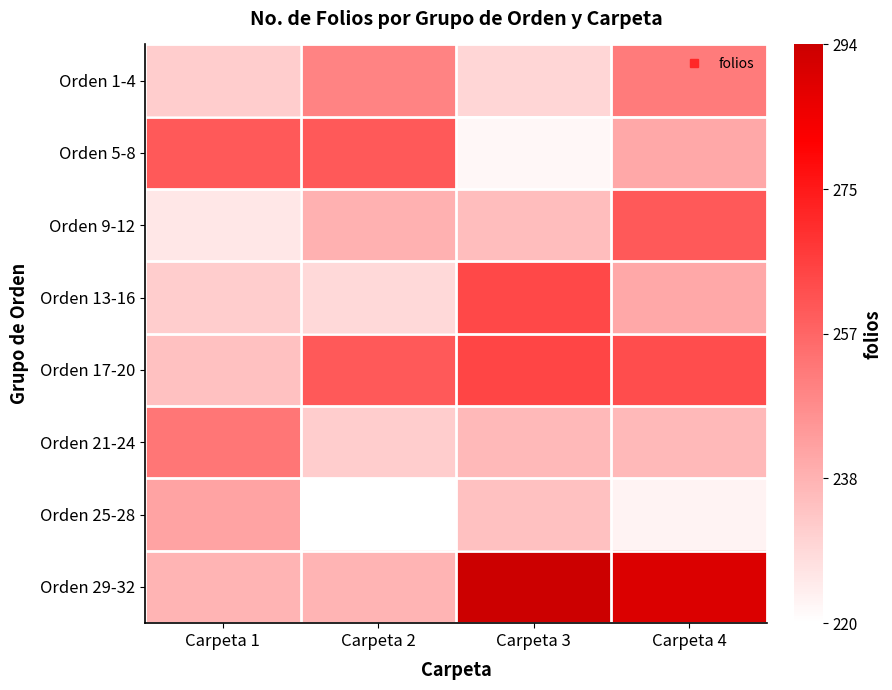

Reading left to right, what are all the values shown in this chart?

Orden 1-4: Carpeta 1=0.2	Carpeta 2=0.4	Carpeta 3=0.1	Carpeta 4=0.4
Orden 5-8: Carpeta 1=0.5	Carpeta 2=0.5	Carpeta 3=0.0	Carpeta 4=0.3
Orden 9-12: Carpeta 1=0.1	Carpeta 2=0.3	Carpeta 3=0.2	Carpeta 4=0.5
Orden 13-16: Carpeta 1=0.2	Carpeta 2=0.1	Carpeta 3=0.6	Carpeta 4=0.3
Orden 17-20: Carpeta 1=0.2	Carpeta 2=0.5	Carpeta 3=0.6	Carpeta 4=0.6
Orden 21-24: Carpeta 1=0.4	Carpeta 2=0.2	Carpeta 3=0.2	Carpeta 4=0.2
Orden 25-28: Carpeta 1=0.3	Carpeta 2=0.0	Carpeta 3=0.2	Carpeta 4=0.0
Orden 29-32: Carpeta 1=0.2	Carpeta 2=0.2	Carpeta 3=1.0	Carpeta 4=0.9